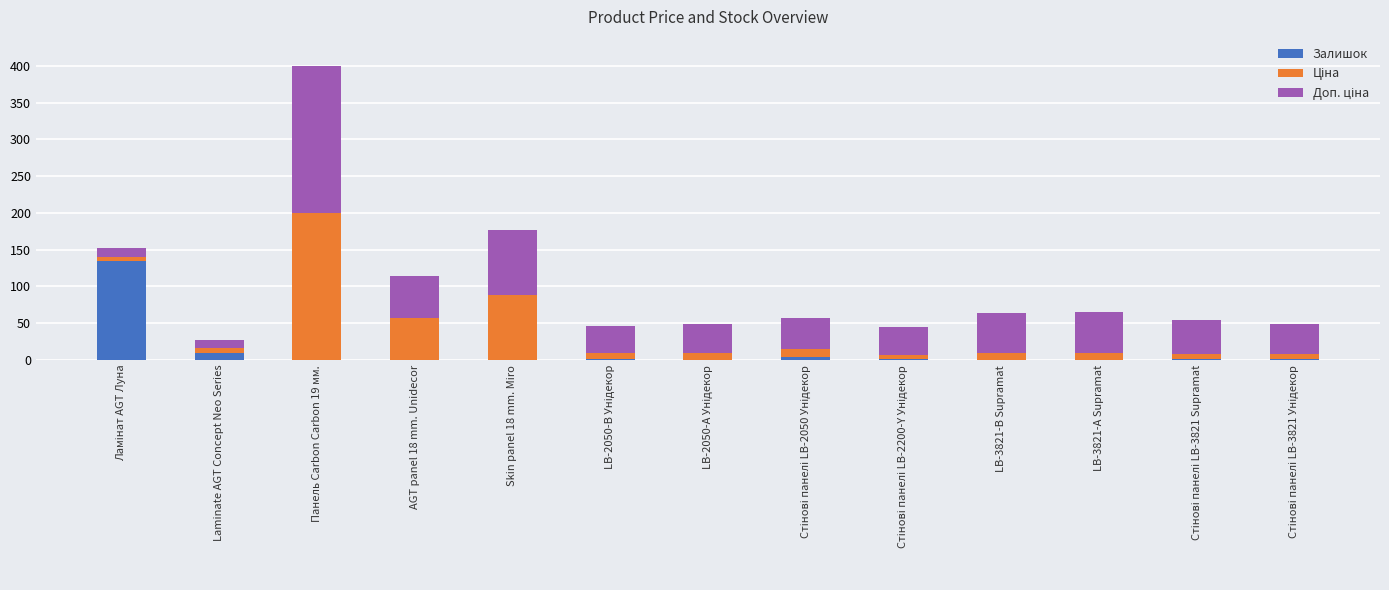

At which label is Залишок closest to 67?

Laminate AGT Concept Neo Series